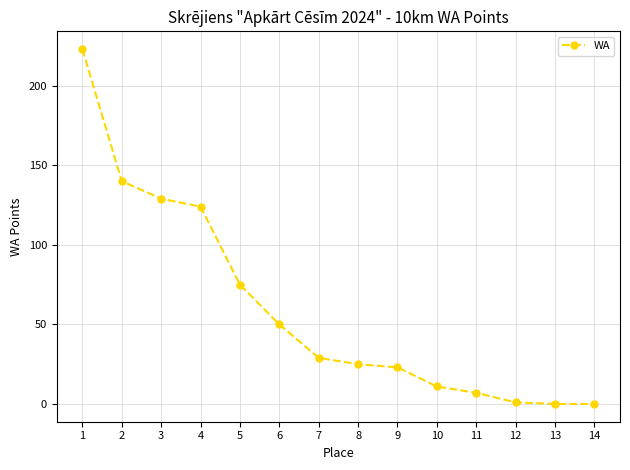

What is the difference between the maximum and minimum values?

223